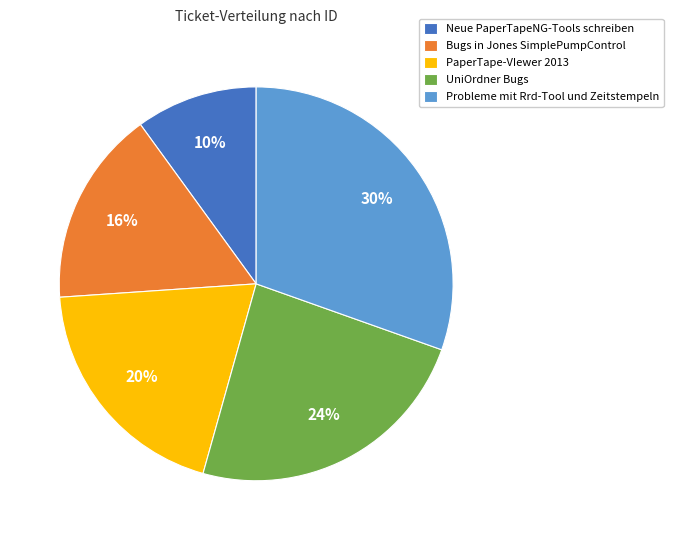

What is the ratio of the value at PaperTape-VIewer 2013 to the value at Neue PaperTapeNG-Tools schreiben?

2.0